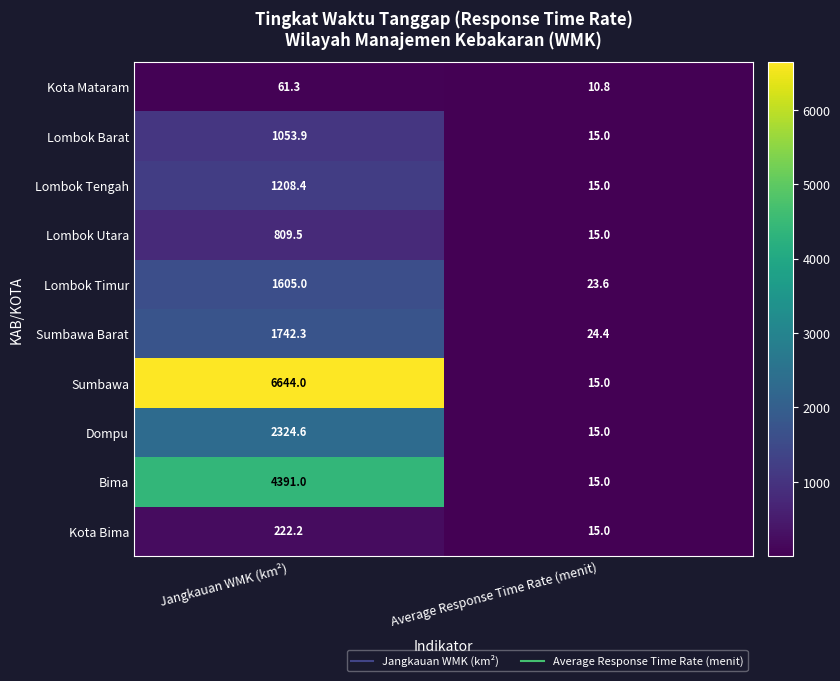

What is the smallest value displayed?

10.8